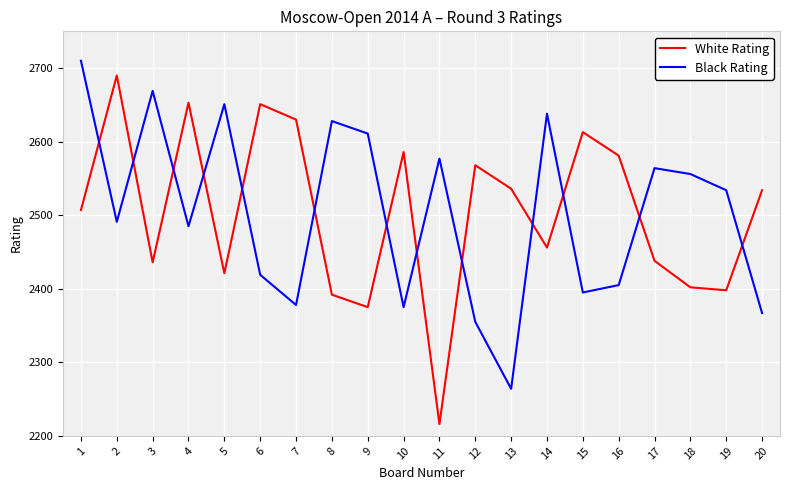

What is the average value of the Black Rating series?

2504